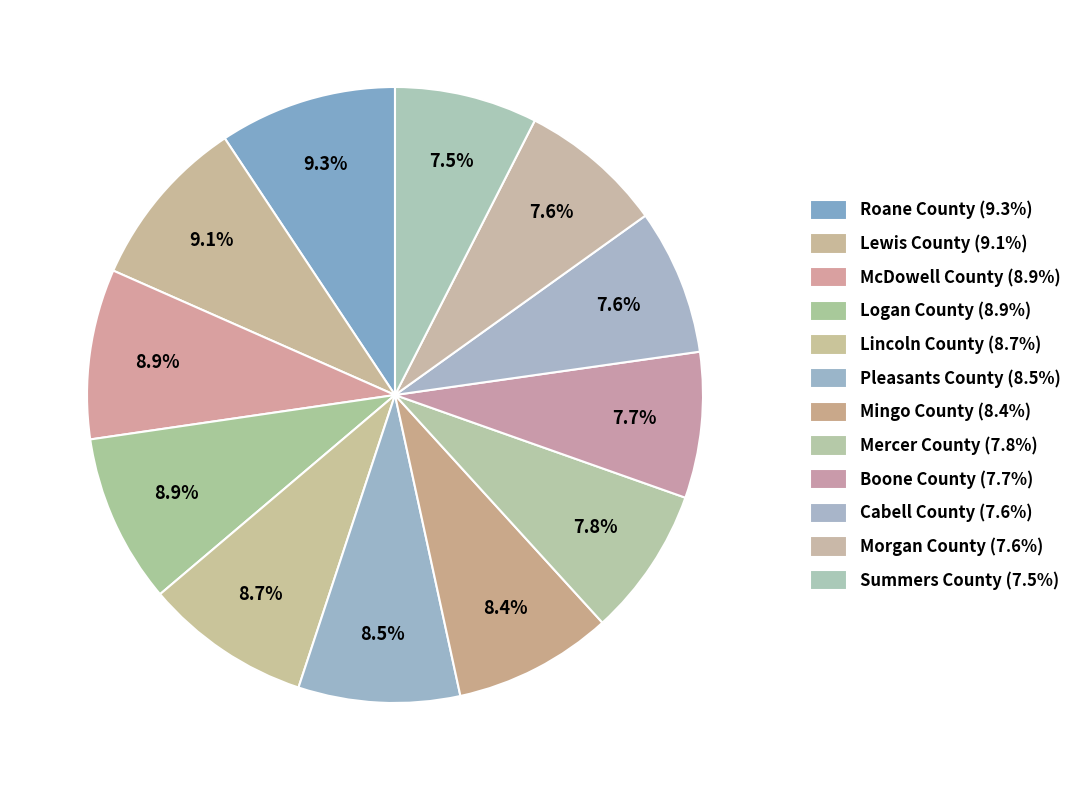

What portion of the pie excludes Pleasants County?

91.5%